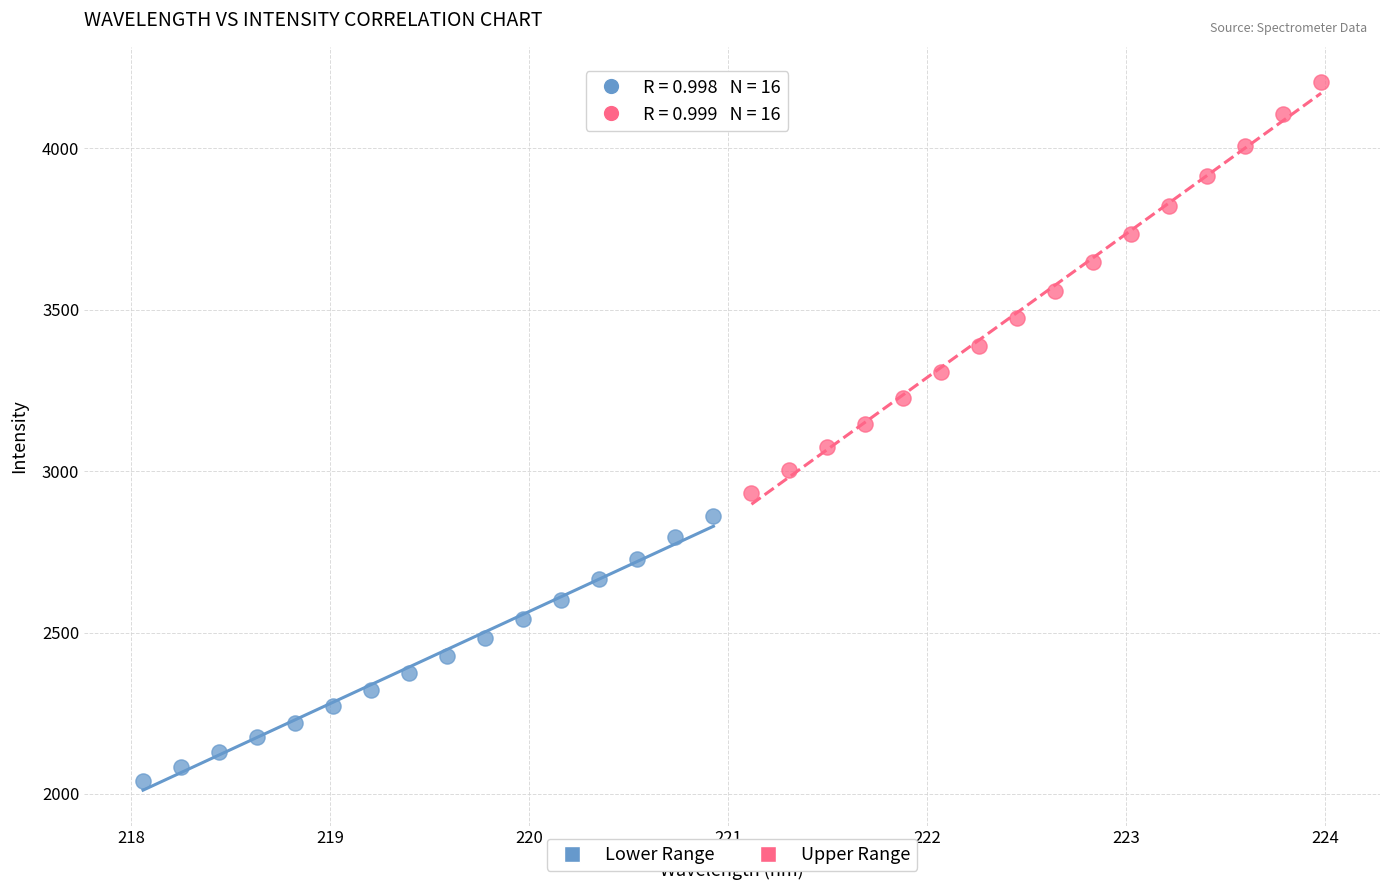

Which series reaches the minimum Y coordinate?

Lower Range